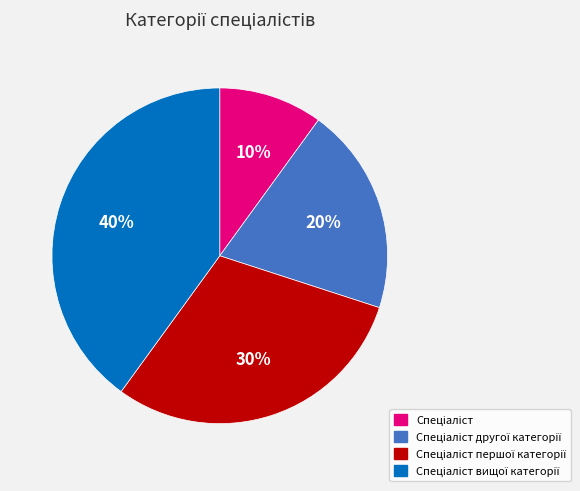

Is there a majority slice in this chart?

No